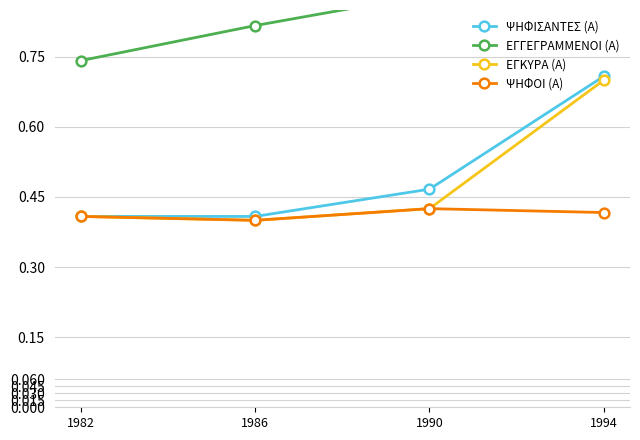

How many interior local peaks does the ΨΗΦΟΙ (Α) series have?

1